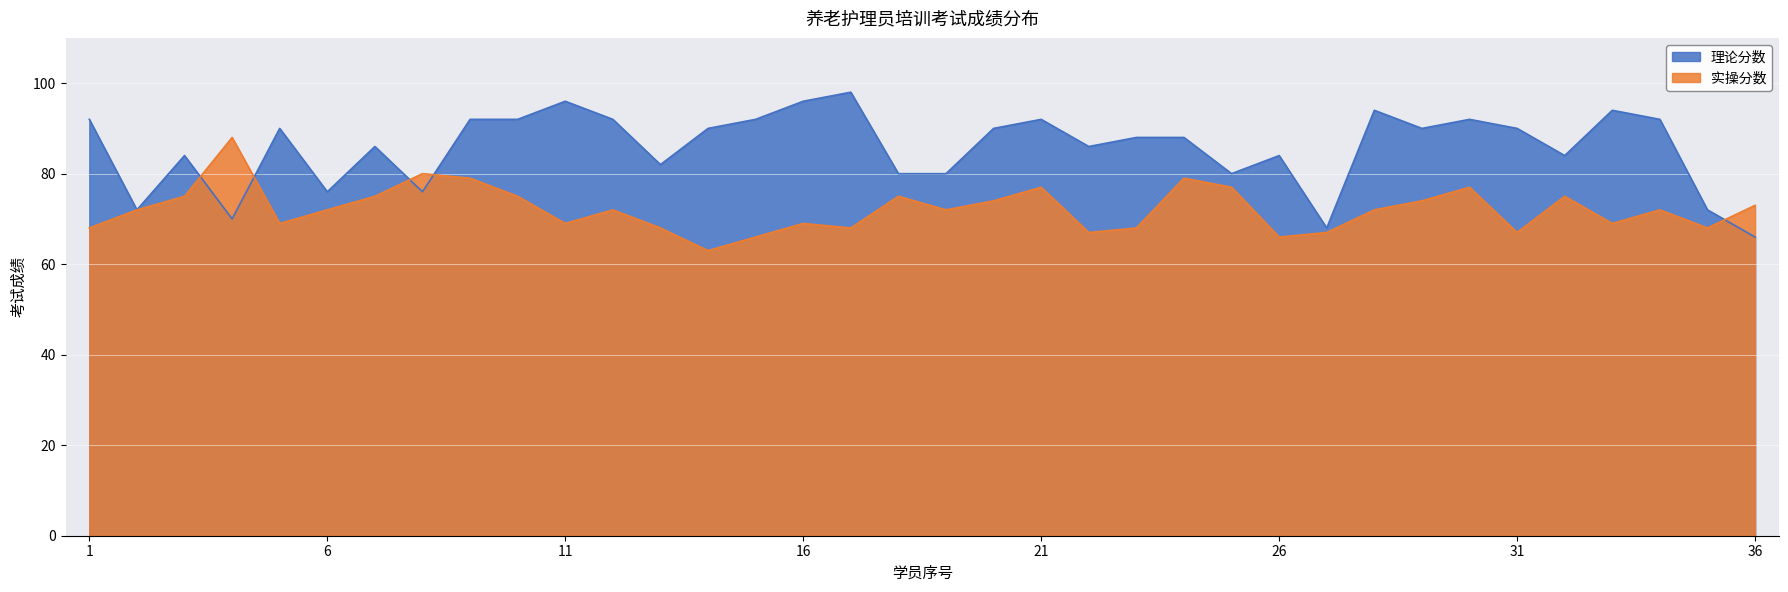

What is the value of the 理论分数 point at the 26th from the left?

84